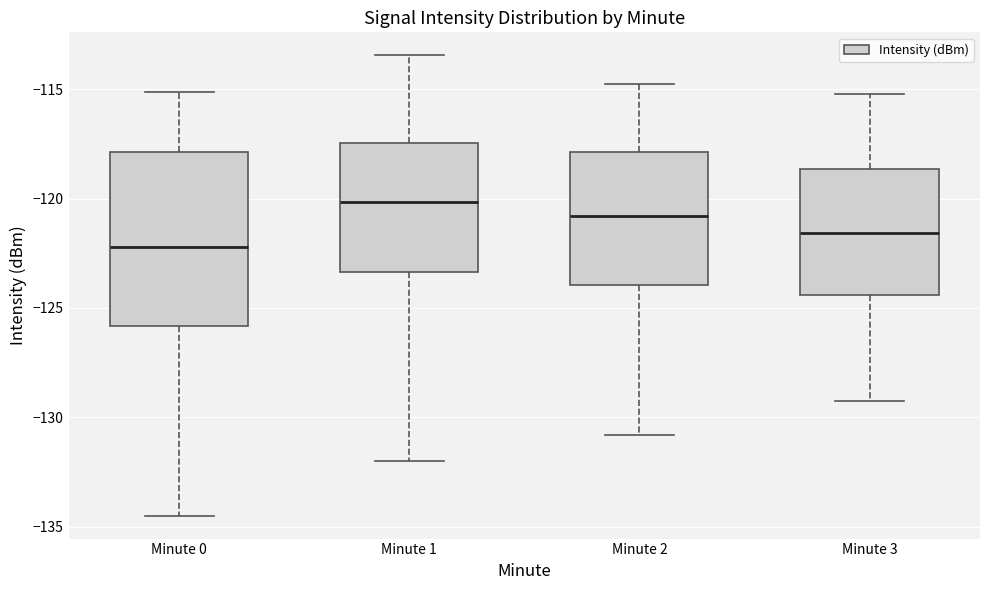

Comparing the boxes themselves (not the whiskers), which one is the tallest?

Minute 0